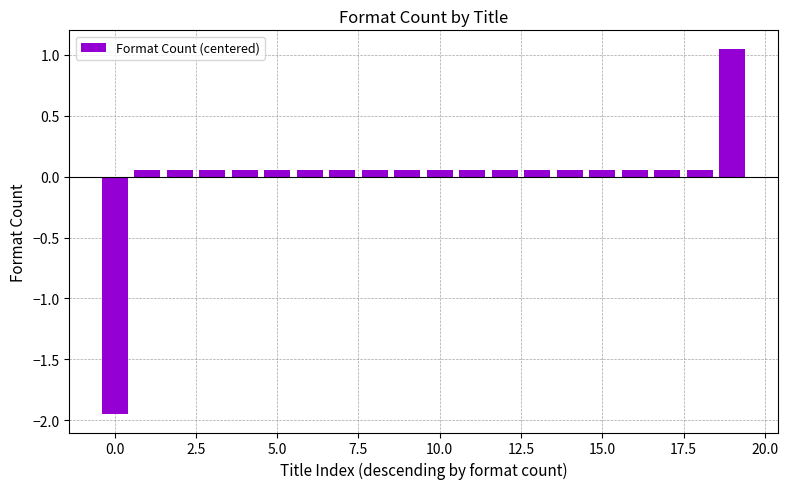

What is the difference between the maximum and minimum values?

3.0